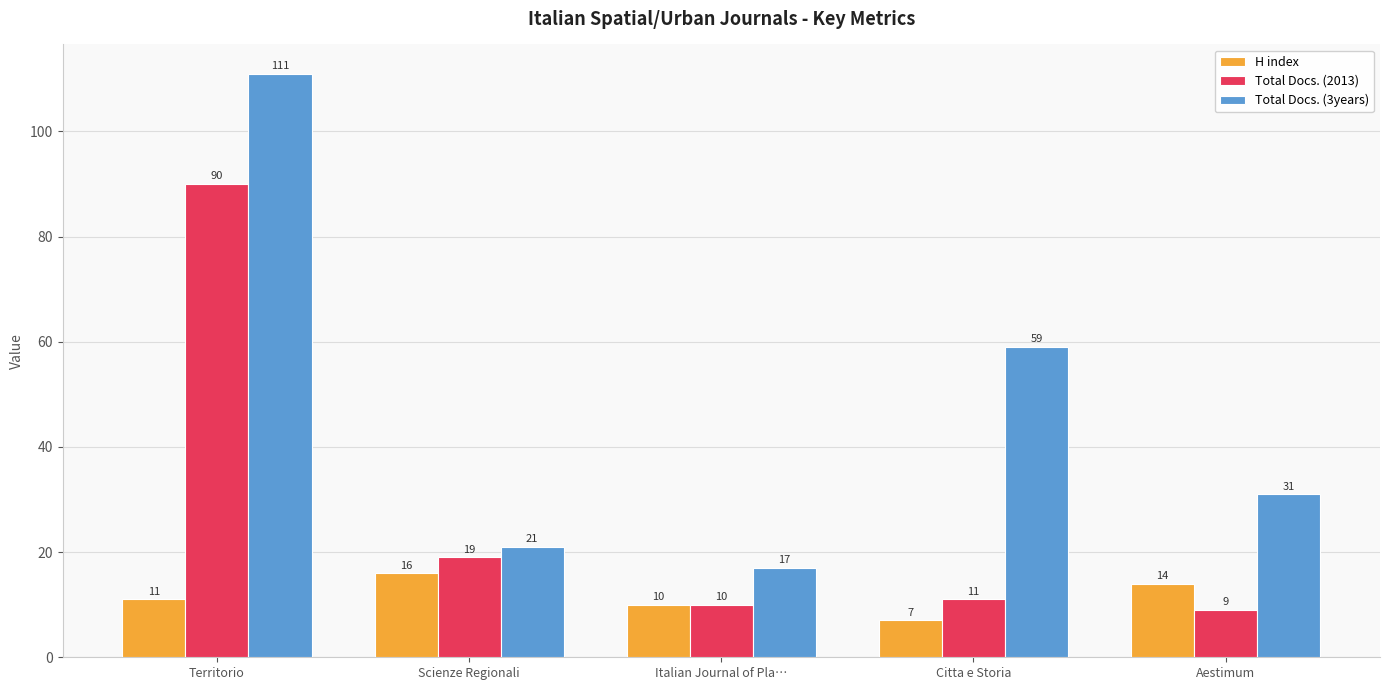

What are all the series names shown in the legend?

H index, Total Docs. (2013), Total Docs. (3years)